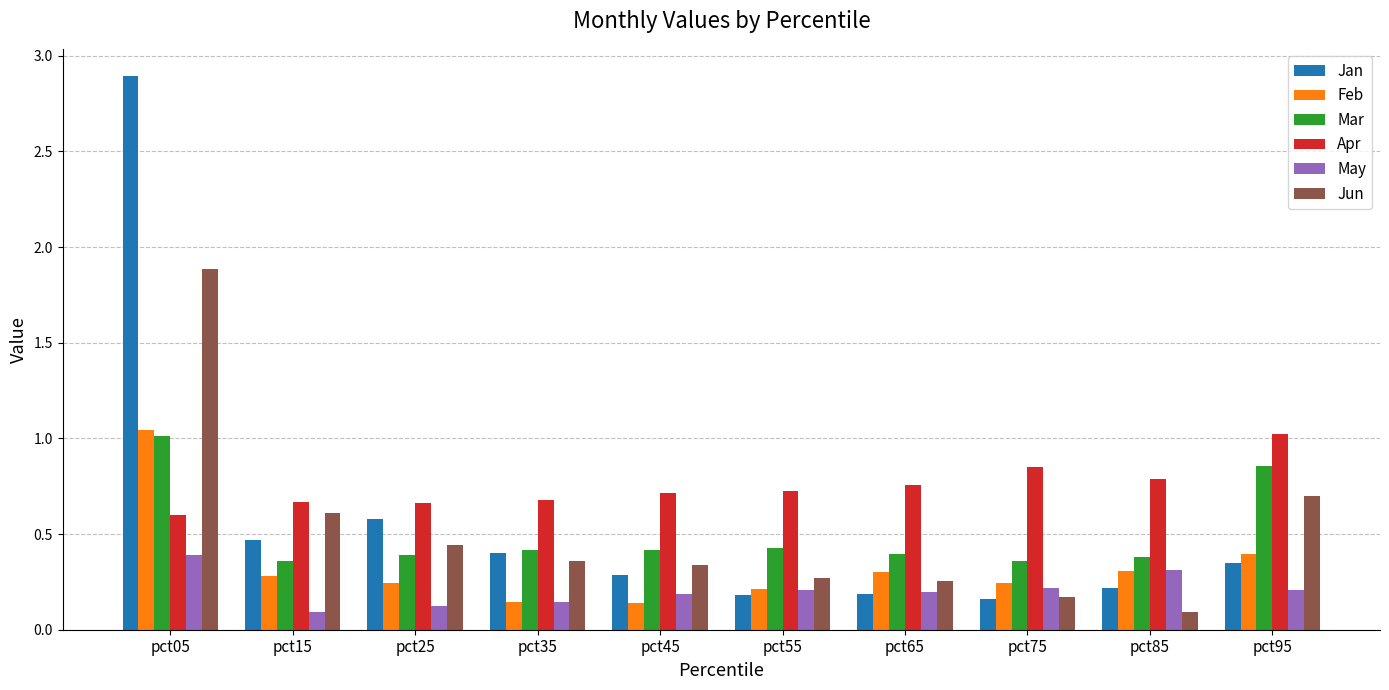

Between pct05 and pct35, which series saw the biggest shift?

Jan